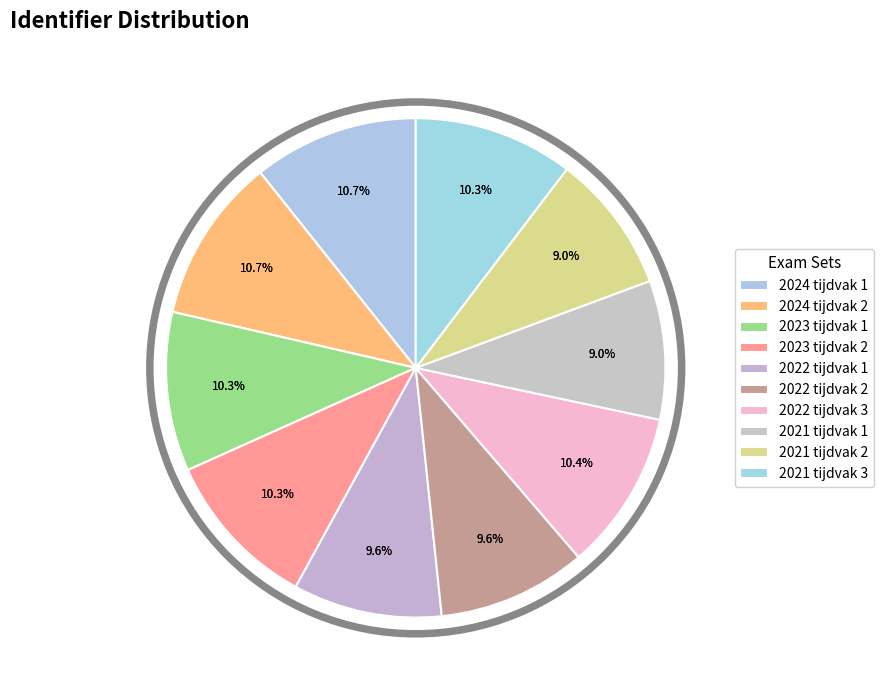

How much of the chart is everything except 2021 tijdvak 1?

91.0%